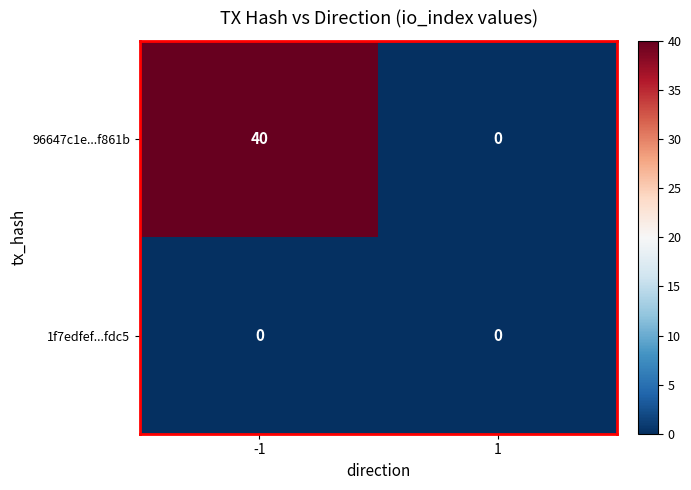

What is the highest value of the 96647c1e...f861b series?

40